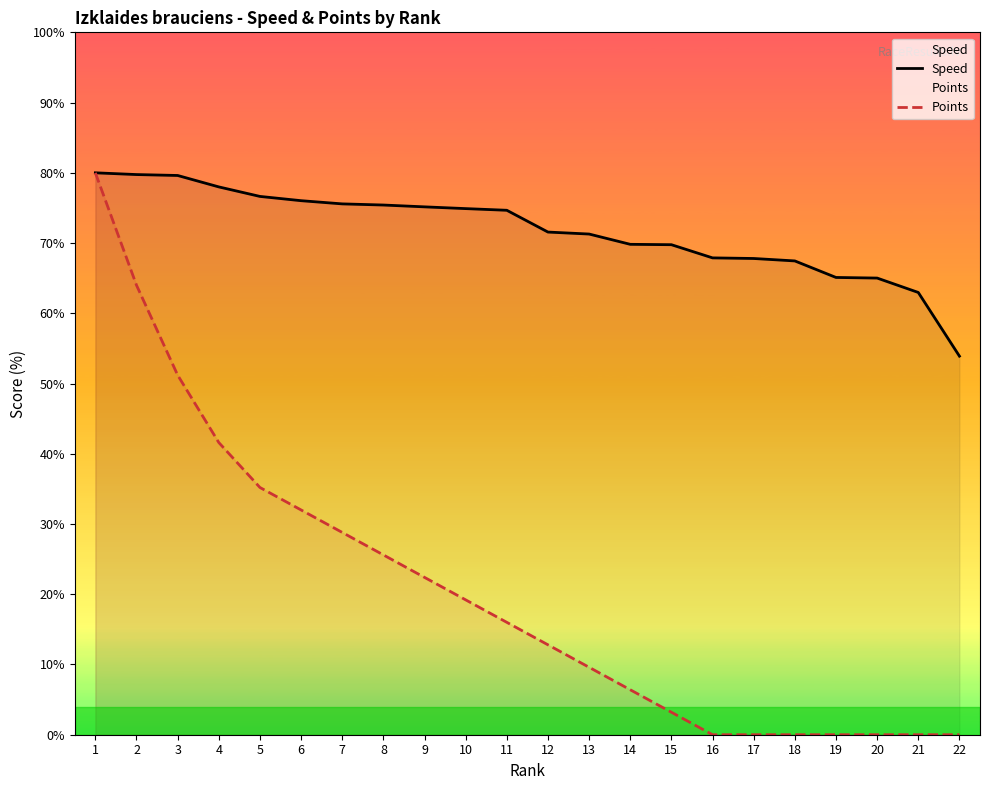

What is the sum of the Points values at 1 and 4?

121.6